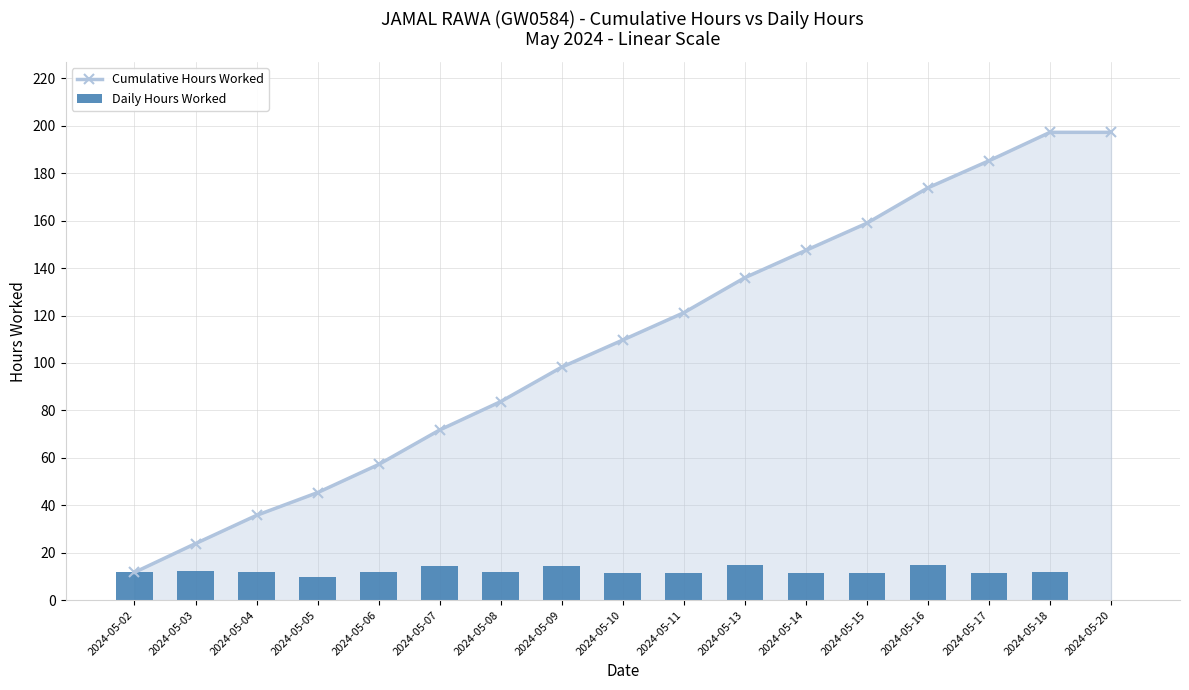

Reading right to left, transcribe all the data shown in this chart.

Cumulative Hours Worked: 2024-05-20=197.2	2024-05-18=197.2	2024-05-17=185.2	2024-05-16=173.8	2024-05-15=158.9	2024-05-14=147.5	2024-05-13=136.0	2024-05-11=121.2	2024-05-10=109.7	2024-05-09=98.2	2024-05-08=83.7	2024-05-07=71.8	2024-05-06=57.2	2024-05-05=45.4	2024-05-04=35.8	2024-05-03=23.9	2024-05-02=11.7
Daily Hours Worked: 2024-05-20=0.0	2024-05-18=12.0	2024-05-17=11.4	2024-05-16=14.9	2024-05-15=11.5	2024-05-14=11.5	2024-05-13=14.8	2024-05-11=11.5	2024-05-10=11.4	2024-05-09=14.5	2024-05-08=12.0	2024-05-07=14.6	2024-05-06=11.8	2024-05-05=9.6	2024-05-04=11.9	2024-05-03=12.1	2024-05-02=11.7